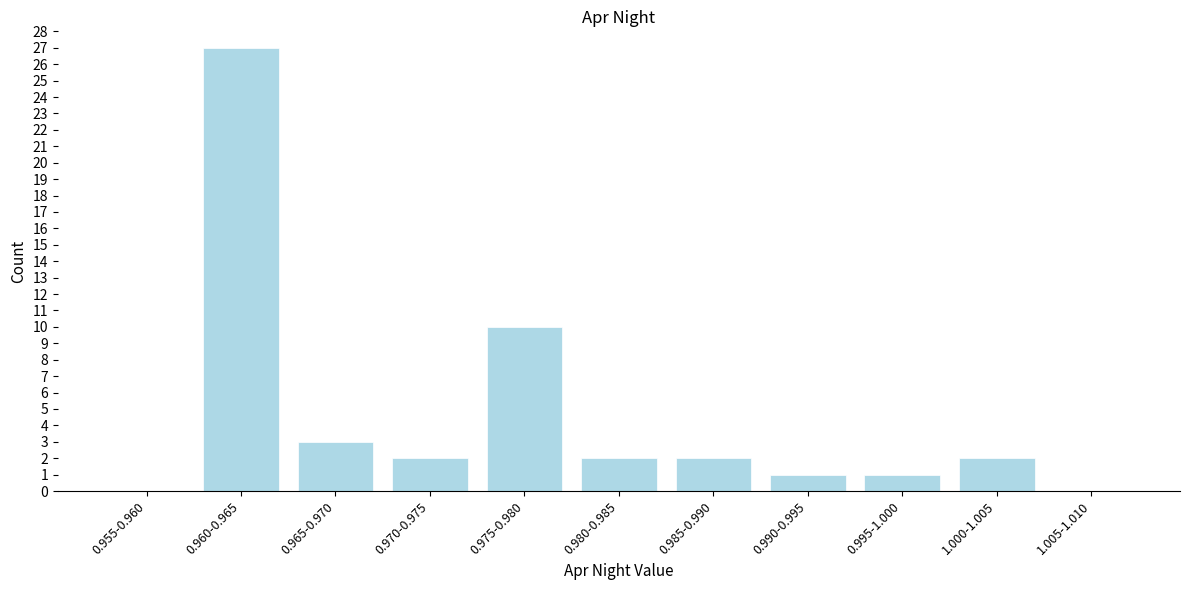

Reading left to right, list all the values displayed in this chart.

0.955-0.960=0	0.960-0.965=27	0.965-0.970=3	0.970-0.975=2	0.975-0.980=10	0.980-0.985=2	0.985-0.990=2	0.990-0.995=1	0.995-1.000=1	1.000-1.005=2	1.005-1.010=0